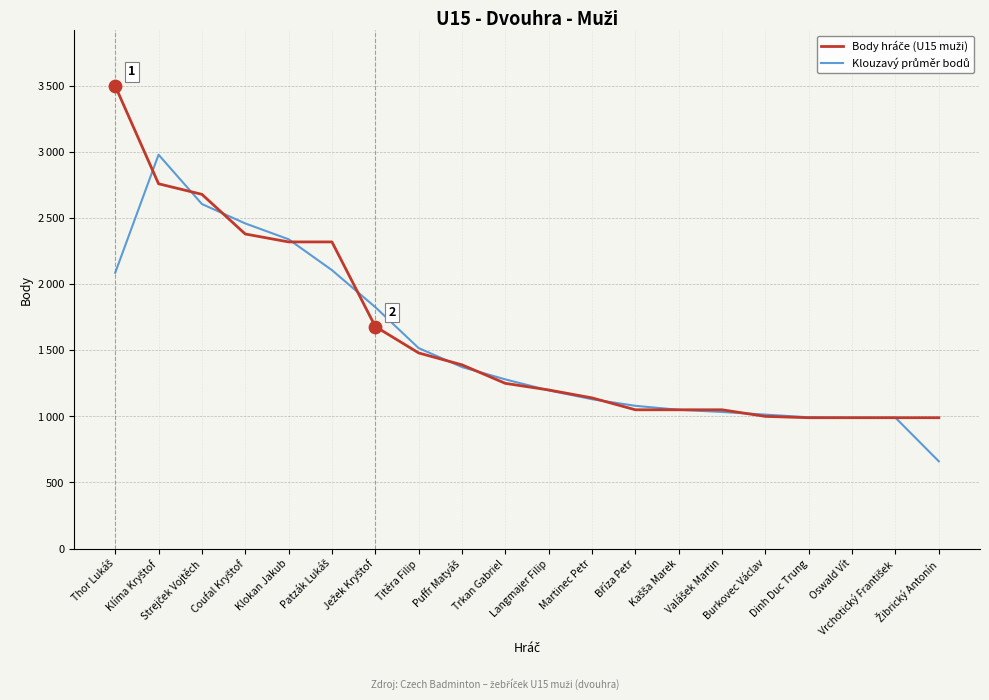

Is the value of Body hráče (U15 muži) at Trkan Gabriel greater than the value of Klouzavý průměr bodů at Klokan Jakub?

No